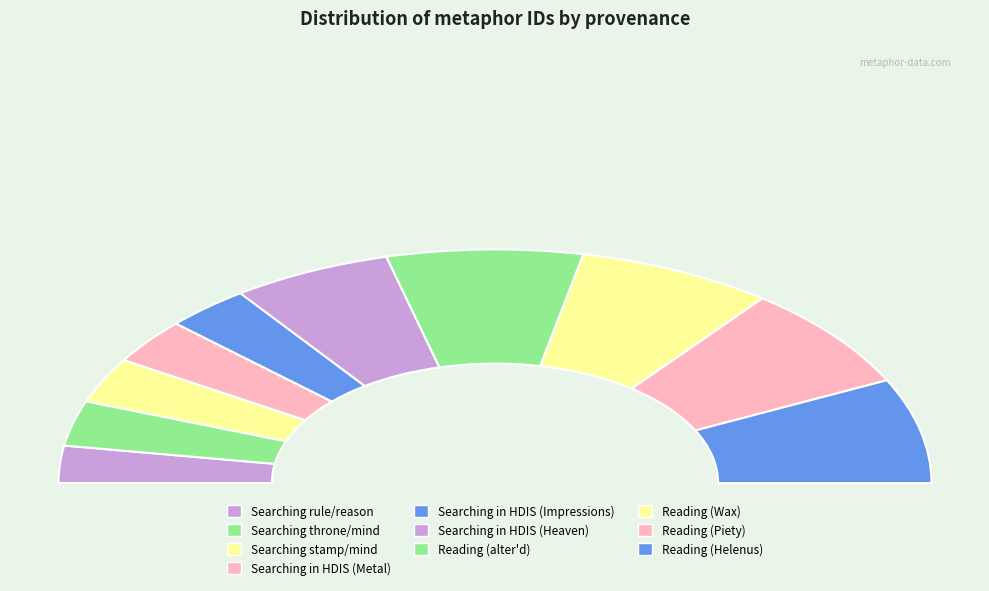

To the nearest percent, what is the difference between the Searching rule and reason in HDIS and Searching in HDIS Poetry impressions slice percentages?

1%